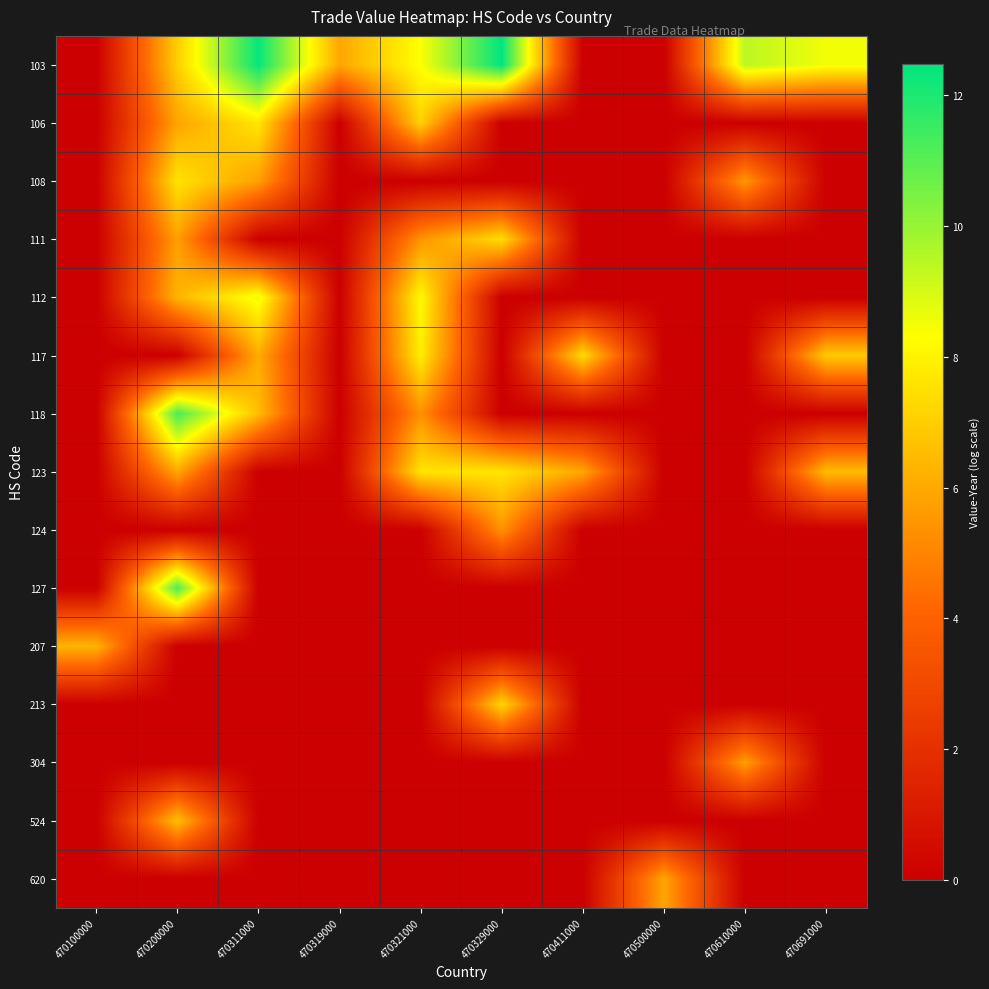

Reading left to right, transcribe all the data shown in this chart.

103: 470100000=0.0	470200000=7.0	470311000=12.4	470319000=5.9	470321000=8.4	470329000=12.5	470411000=0.0	470500000=0.0	470610000=9.4	470691000=8.5
106: 470100000=0.0	470200000=5.9	470311000=7.7	470319000=0.0	470321000=7.1	470329000=0.0	470411000=0.0	470500000=0.0	470610000=0.0	470691000=0.0
108: 470100000=0.0	470200000=7.6	470311000=5.7	470319000=0.0	470321000=0.0	470329000=0.0	470411000=0.0	470500000=0.0	470610000=5.6	470691000=0.0
111: 470100000=0.0	470200000=5.7	470311000=0.0	470319000=0.0	470321000=5.4	470329000=7.4	470411000=0.0	470500000=0.0	470610000=0.0	470691000=0.0
112: 470100000=0.0	470200000=6.3	470311000=8.6	470319000=0.0	470321000=8.2	470329000=0.0	470411000=0.0	470500000=0.0	470610000=0.0	470691000=0.0
117: 470100000=0.0	470200000=0.0	470311000=6.1	470319000=0.0	470321000=7.9	470329000=0.0	470411000=7.4	470500000=0.0	470610000=0.0	470691000=6.9
118: 470100000=0.0	470200000=11.3	470311000=6.5	470319000=0.0	470321000=5.3	470329000=0.0	470411000=0.0	470500000=0.0	470610000=0.0	470691000=0.0
123: 470100000=0.0	470200000=5.9	470311000=0.0	470319000=0.0	470321000=7.6	470329000=7.6	470411000=5.9	470500000=0.0	470610000=0.0	470691000=6.5
124: 470100000=0.0	470200000=0.0	470311000=0.0	470319000=0.0	470321000=0.0	470329000=5.4	470411000=0.0	470500000=0.0	470610000=0.0	470691000=0.0
127: 470100000=0.0	470200000=11.2	470311000=0.0	470319000=0.0	470321000=0.0	470329000=0.0	470411000=0.0	470500000=0.0	470610000=0.0	470691000=0.0
207: 470100000=6.3	470200000=0.0	470311000=0.0	470319000=0.0	470321000=0.0	470329000=0.0	470411000=0.0	470500000=0.0	470610000=0.0	470691000=0.0
213: 470100000=0.0	470200000=0.0	470311000=0.0	470319000=0.0	470321000=0.0	470329000=7.2	470411000=0.0	470500000=0.0	470610000=0.0	470691000=0.0
304: 470100000=0.0	470200000=0.0	470311000=0.0	470319000=0.0	470321000=0.0	470329000=0.0	470411000=0.0	470500000=0.0	470610000=5.7	470691000=0.0
524: 470100000=0.0	470200000=6.6	470311000=0.0	470319000=0.0	470321000=0.0	470329000=0.0	470411000=0.0	470500000=0.0	470610000=0.0	470691000=0.0
620: 470100000=0.0	470200000=0.0	470311000=0.0	470319000=0.0	470321000=0.0	470329000=0.0	470411000=0.0	470500000=5.9	470610000=0.0	470691000=0.0